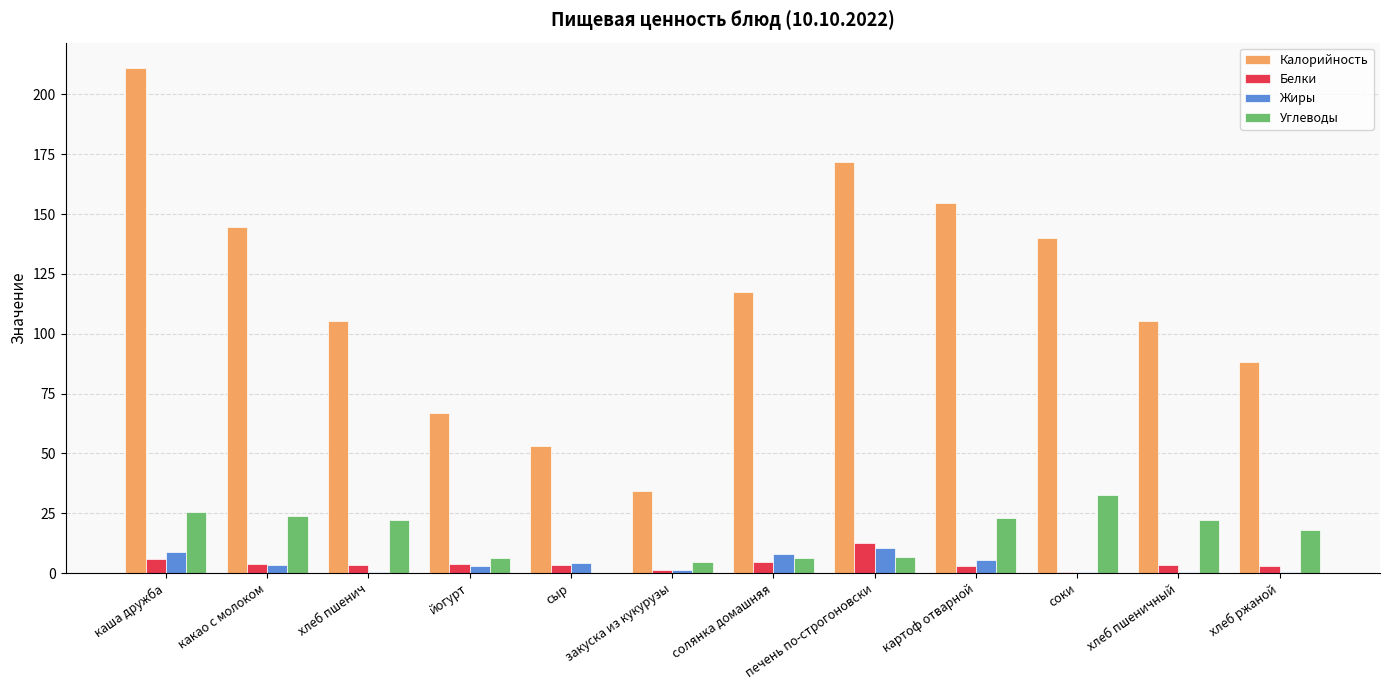

How many data points does each series have?

12